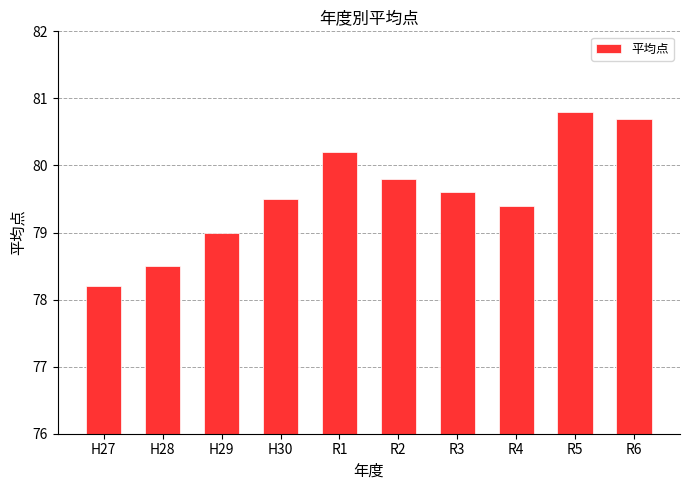

What position from the left is R1?

5